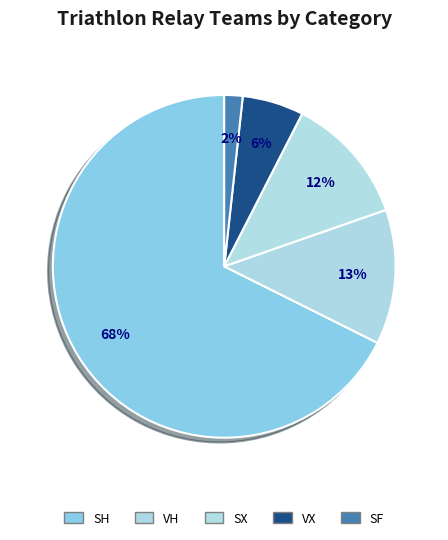

Is there a majority slice in this chart?

Yes